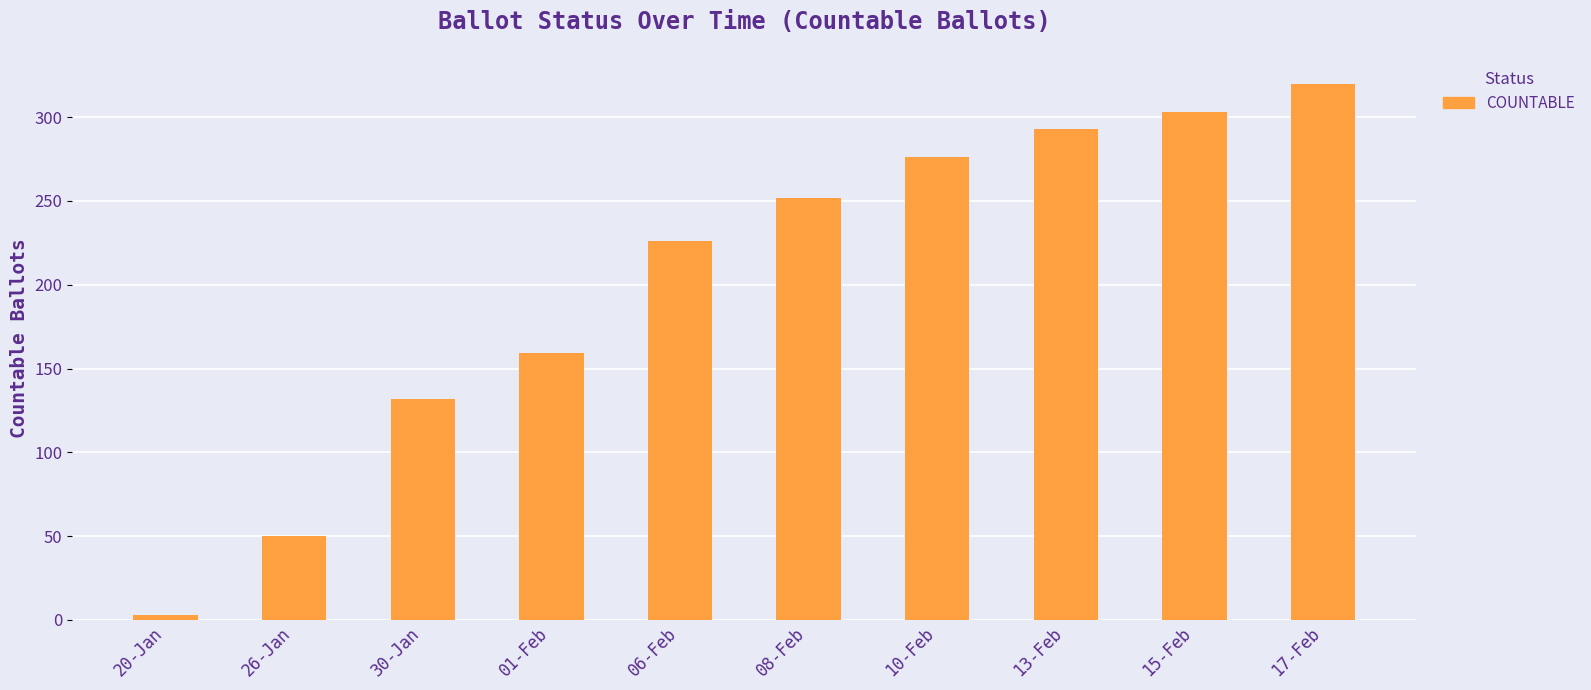

Reading left to right, extract all data points from this chart.

20-Jan=3	26-Jan=50	30-Jan=132	01-Feb=159	06-Feb=226	08-Feb=252	10-Feb=276	13-Feb=293	15-Feb=303	17-Feb=320